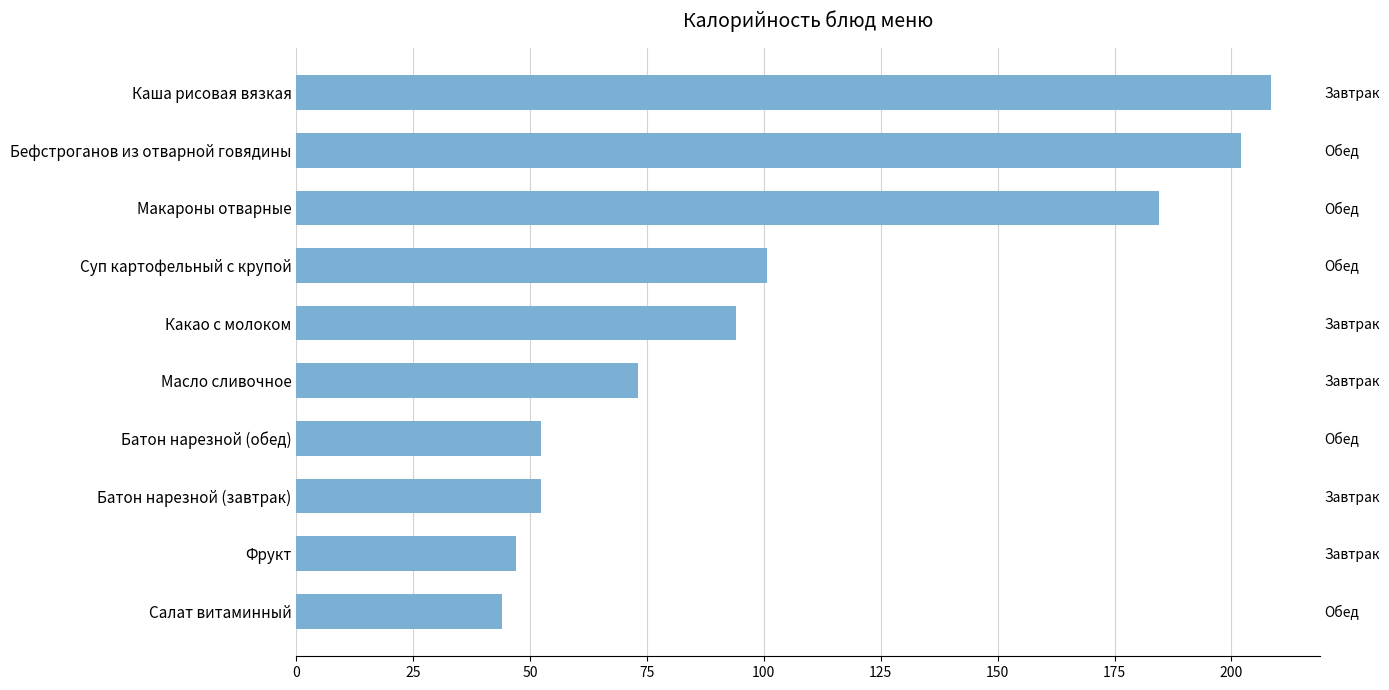

Does the chart contain any negative values?

No